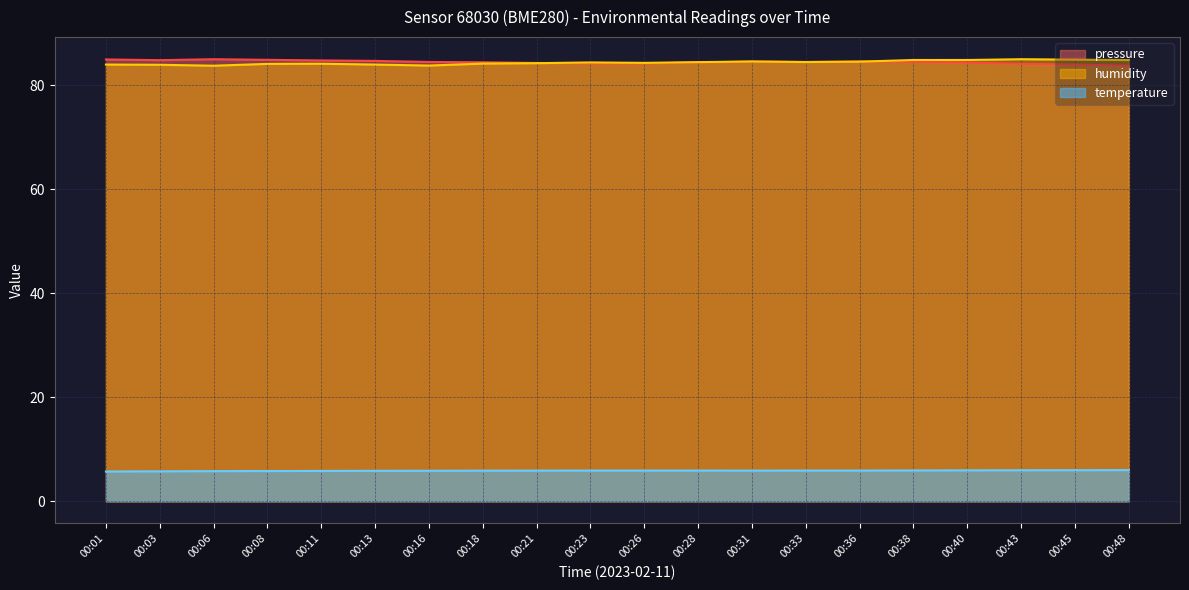

The humidity series shows 83.8 at 00:16. True or false?

True